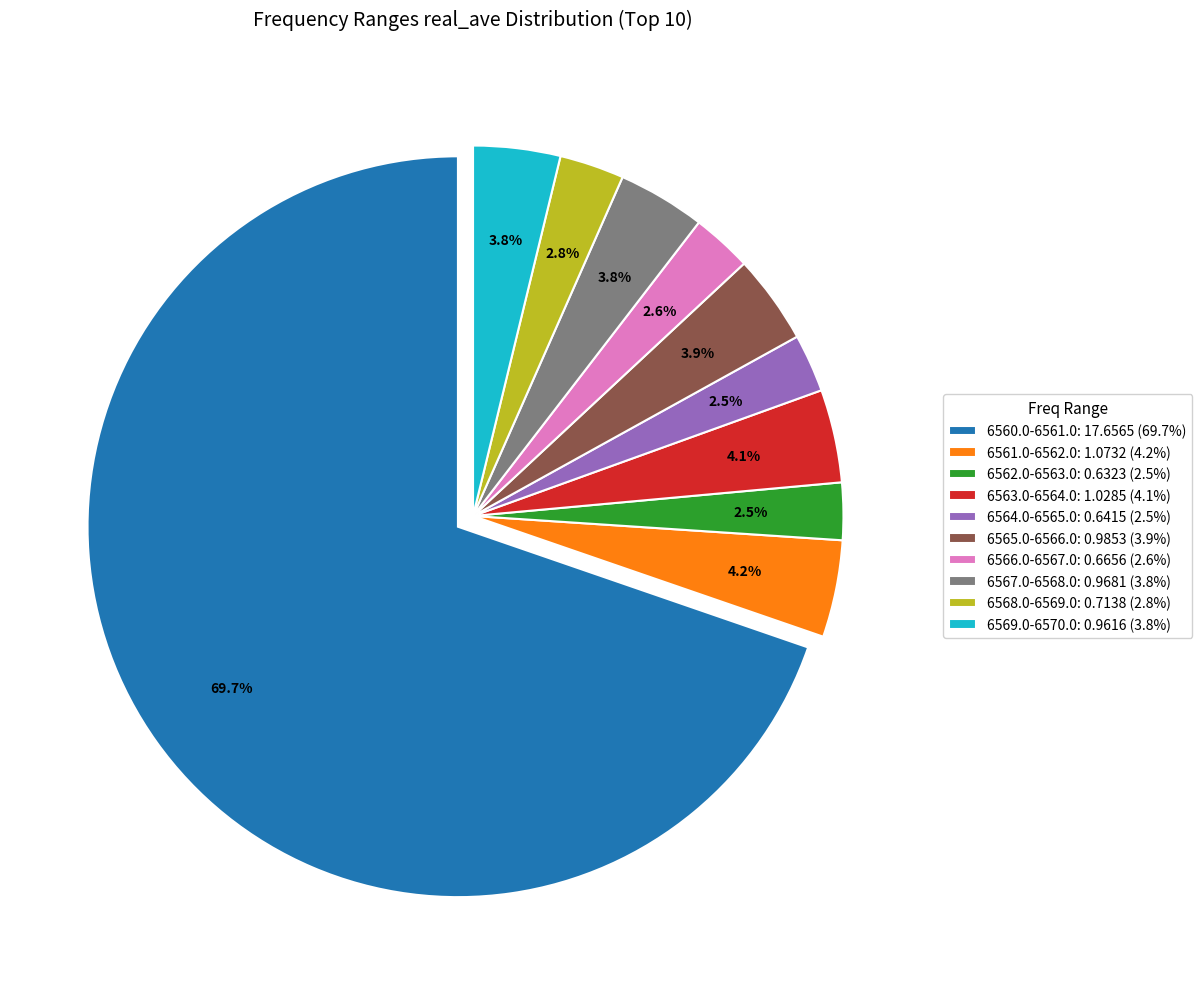

Between 6563.0-6564.0: 1.0285 (4.1%) and 6560.0-6561.0: 17.6565 (69.7%), which is larger?

6560.0-6561.0: 17.6565 (69.7%)